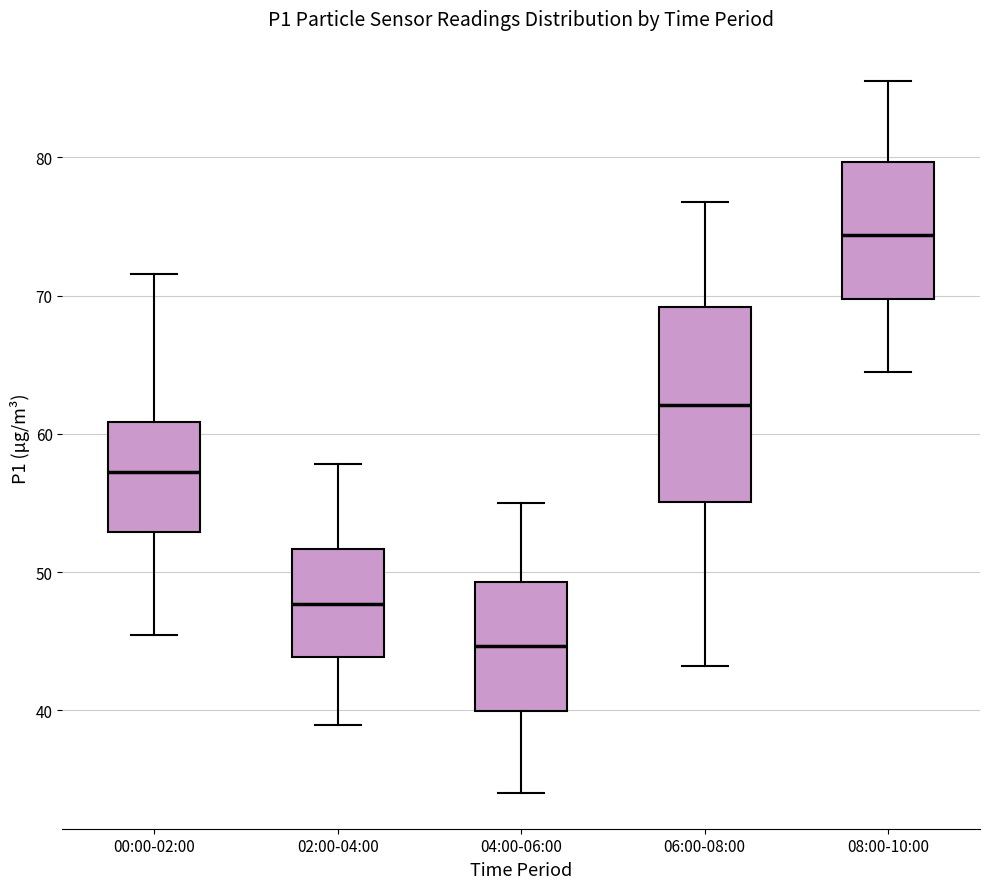

Where is the lower edge of the box for 04:00-06:00 on the y-axis? The values are not printed on the chart, so give them approximately, as read against the axis.

40